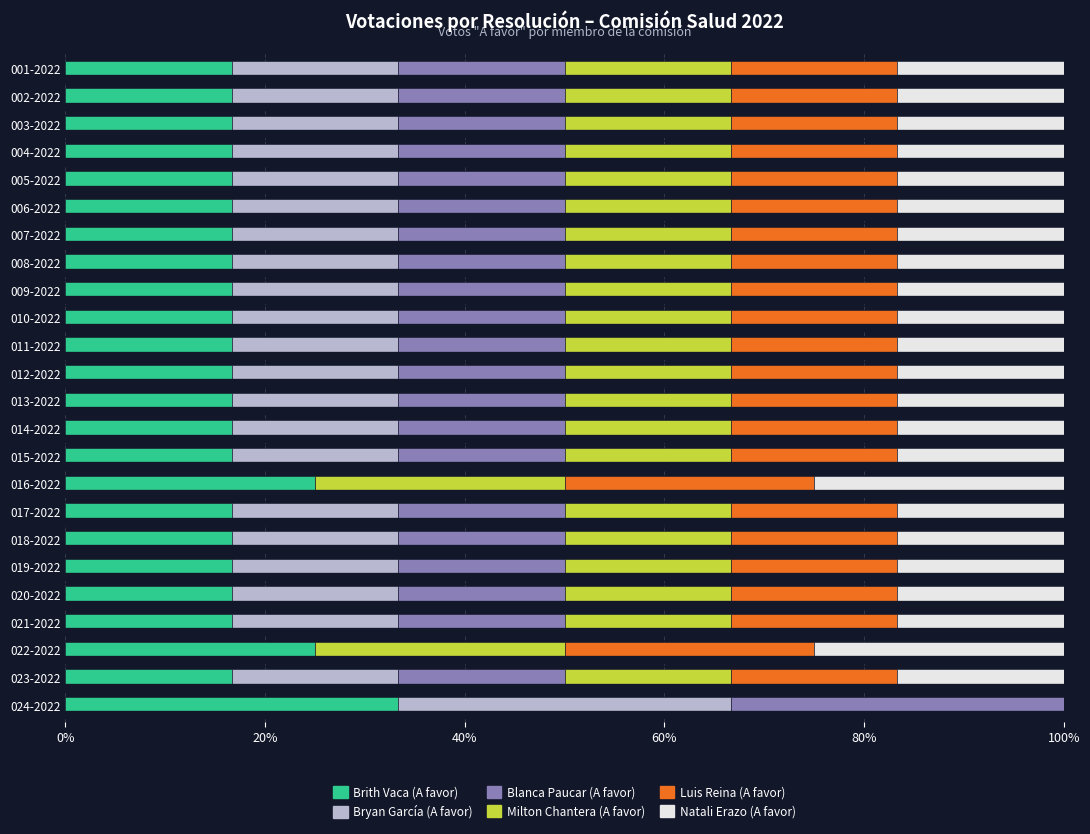

What is the total value across all series at 010-2022?

100.0